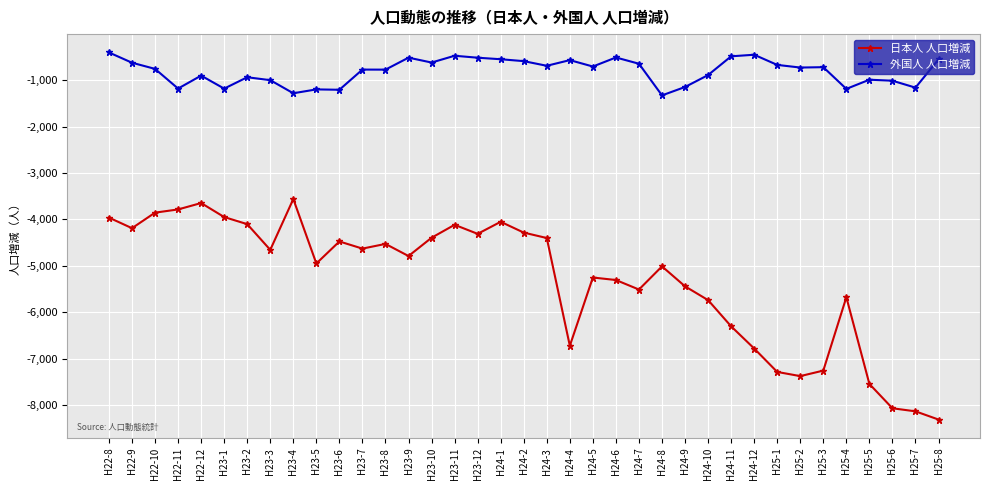

What is the label of the 6th point from the left?

H23-1